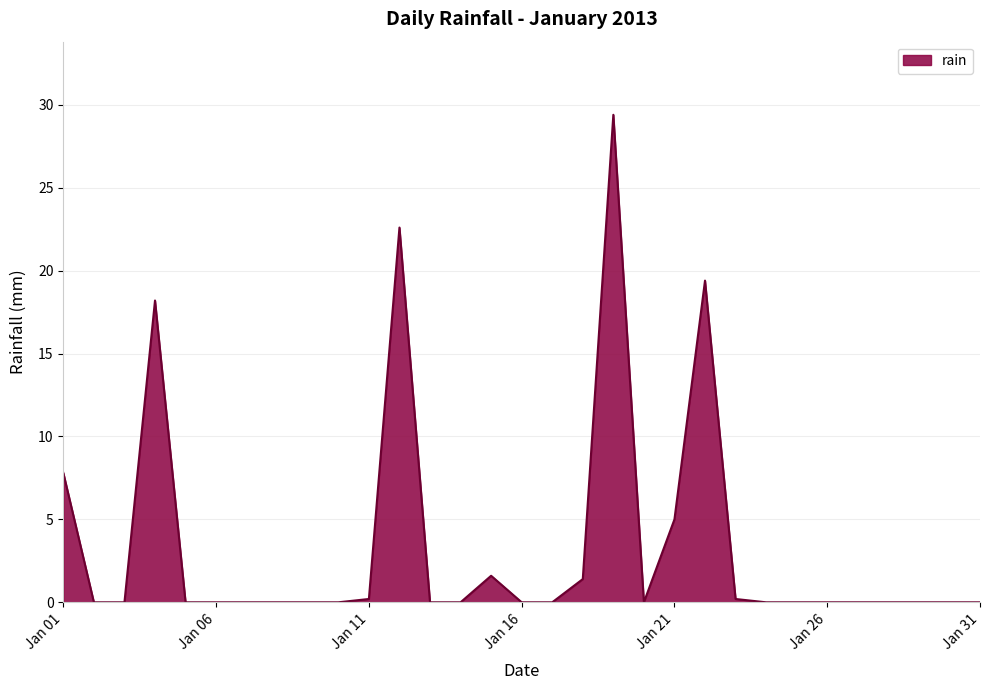

How many lines are shown in the chart?

1